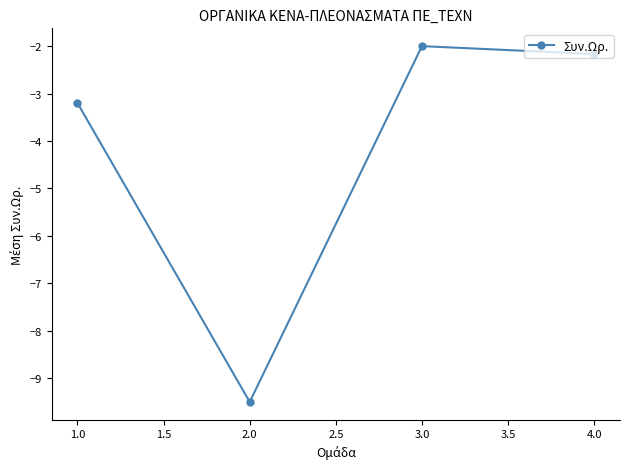

How many values are below -2?

3